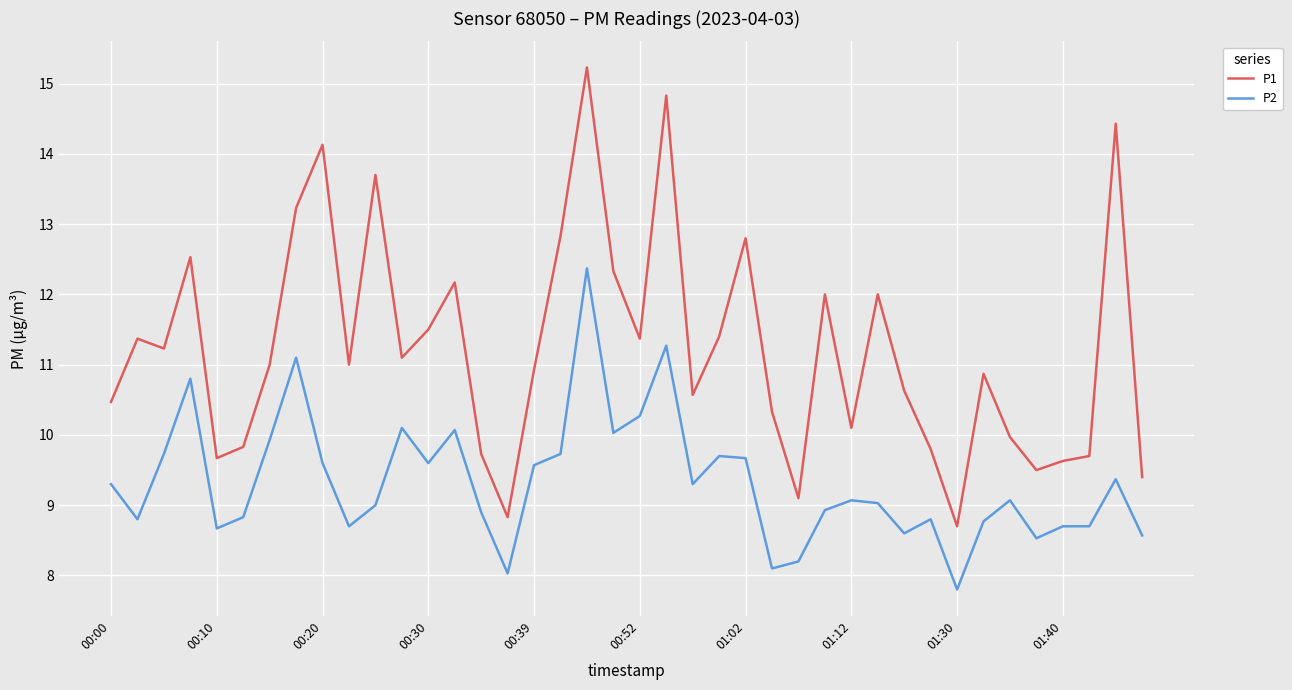

Reading left to right, transcribe all the data shown in this chart.

P1: 10.5	11.4	11.2	12.5	9.7	9.8	11.0	13.2	14.1	11.0	13.7	11.1	11.5	12.2	9.7	8.8	10.9	12.8	15.2	12.3	11.4	14.8	10.6	11.4	12.8	10.3	9.1	12.0	10.1	12.0	10.6	9.8	8.7	10.9	10.0	9.5	9.6	9.7	14.4	9.4
P2: 9.3	8.8	9.7	10.8	8.7	8.8	9.9	11.1	9.6	8.7	9.0	10.1	9.6	10.1	8.9	8.0	9.6	9.7	12.4	10.0	10.3	11.3	9.3	9.7	9.7	8.1	8.2	8.9	9.1	9.0	8.6	8.8	7.8	8.8	9.1	8.5	8.7	8.7	9.4	8.6